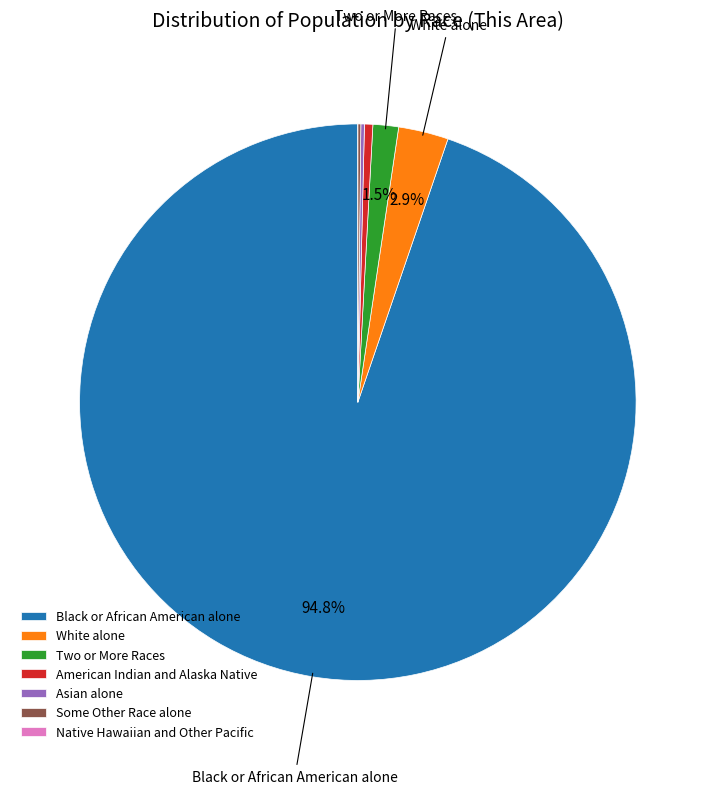

What is the ratio of the value at Black or African American alone to the value at White alone?

32.7